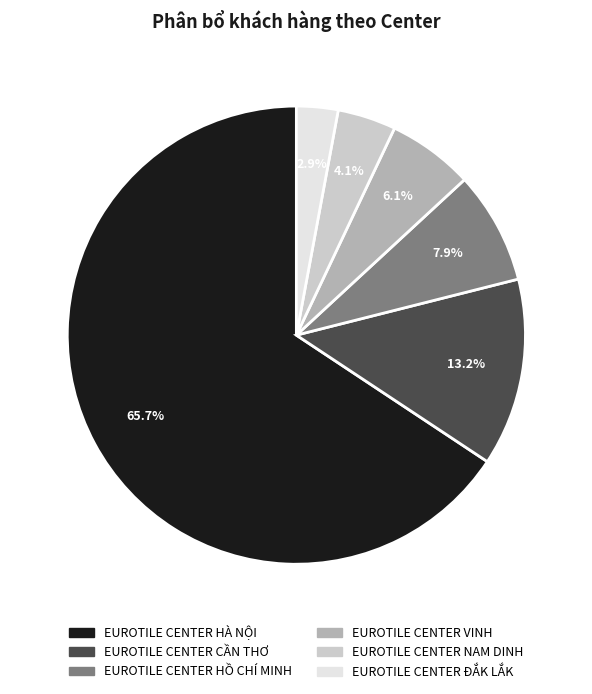

Is EUROTILE CENTER HÀ NỘI the majority of the pie?

Yes